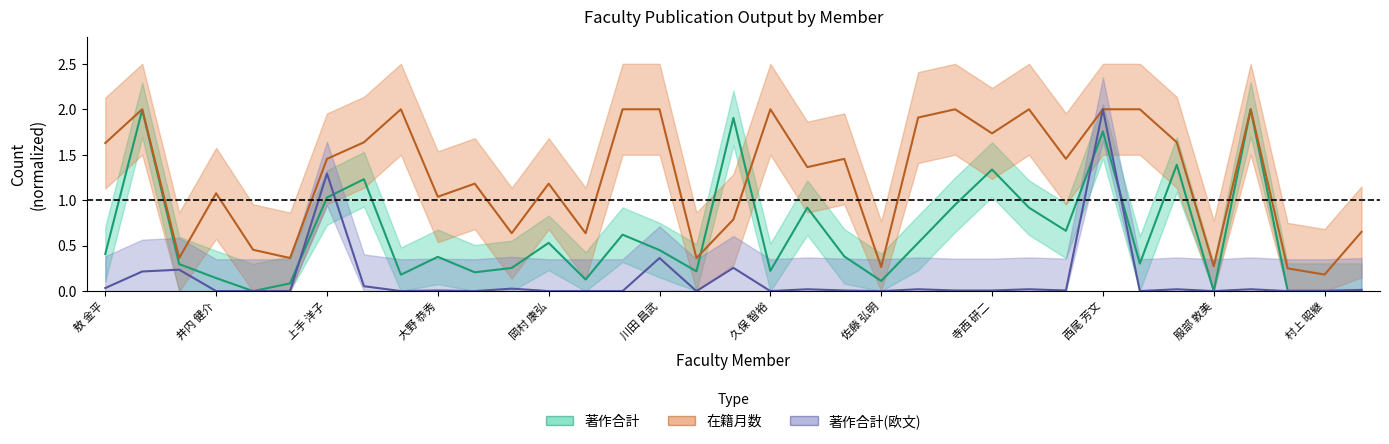

What is the average value of the 著作合計(欧文) series?

0.1